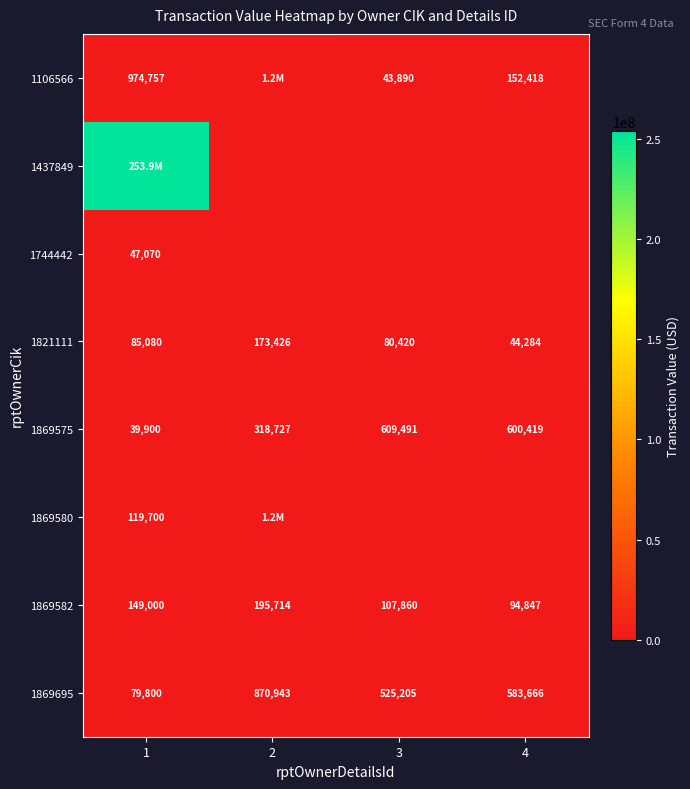

How many values in the 1869575 series are below 600419?

2